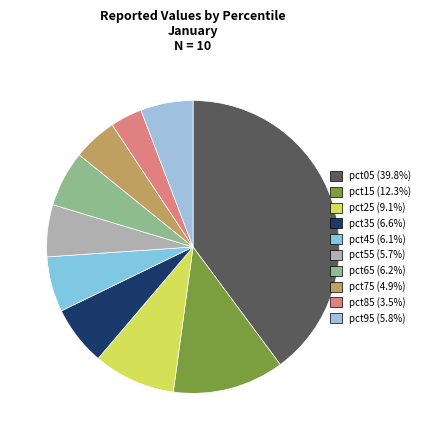

Count the number of slices in the pie.

10